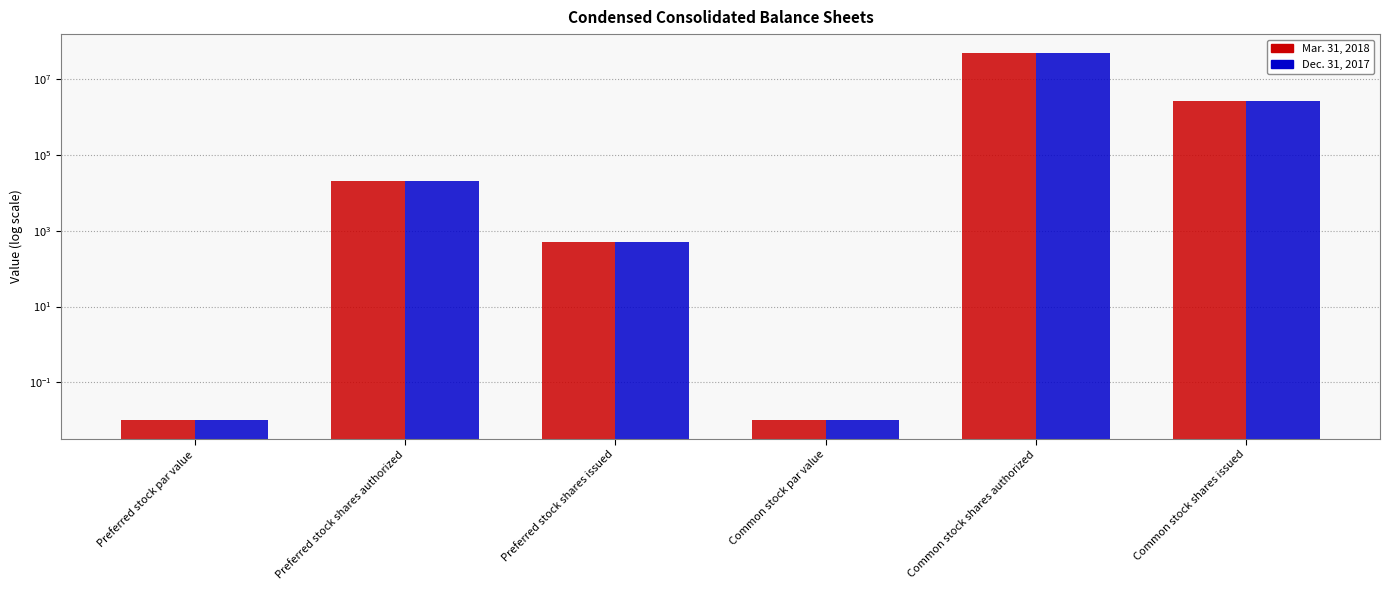

What is the difference between the maximum and minimum values in the Mar. 31, 2018 series?

50000000.0